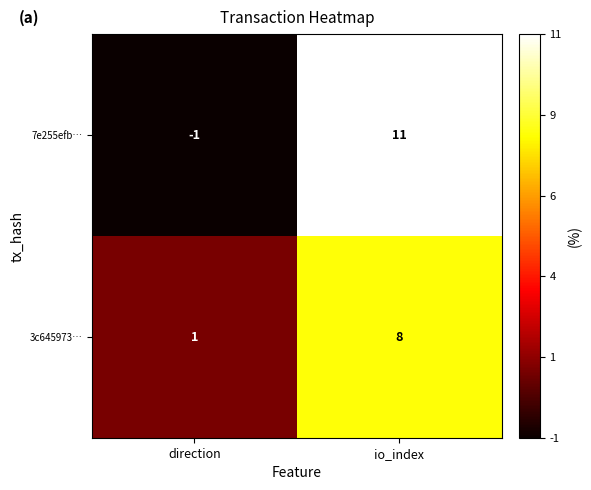

List the series in order of their peak value, highest first.

7e255efb…, 3c645973…